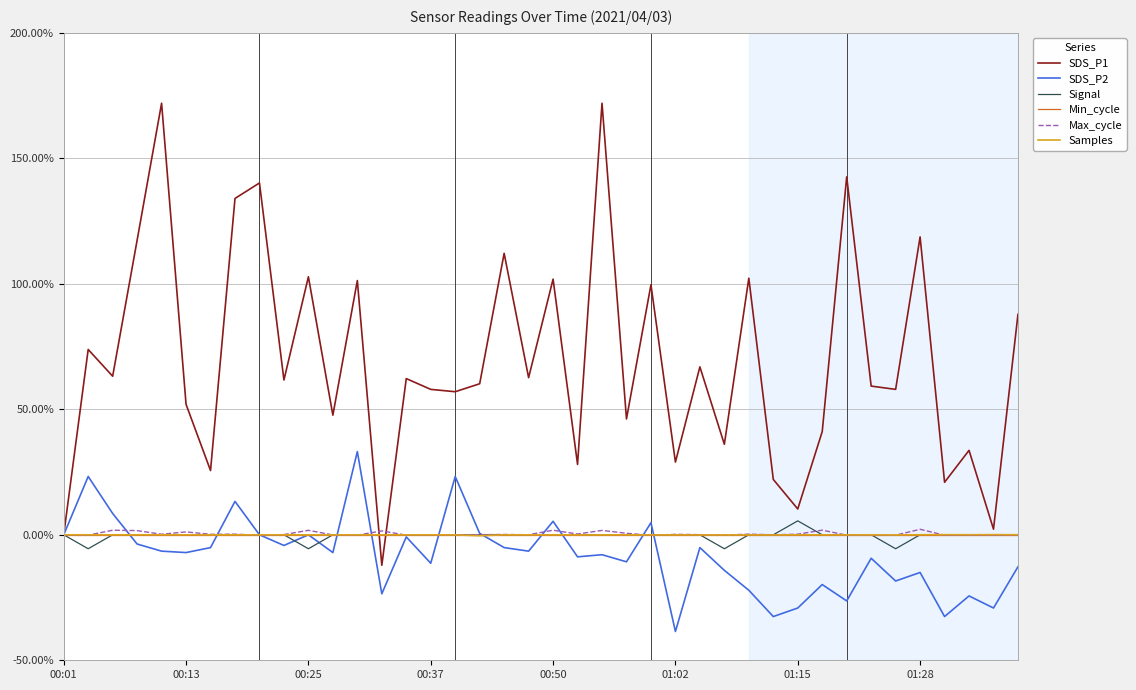

Which series has the largest range (max minus min)?

SDS_P1